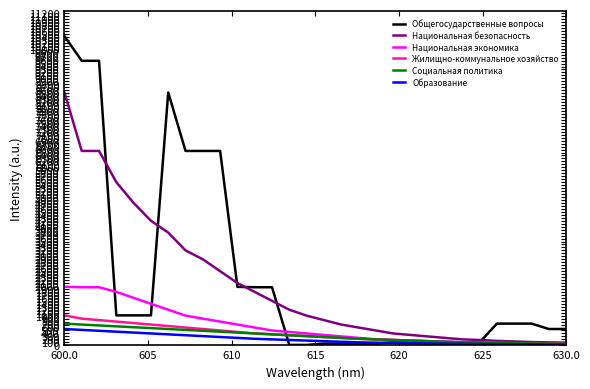

What is the highest value of the Жилищно-коммунальное хозяйство series?

1009.9